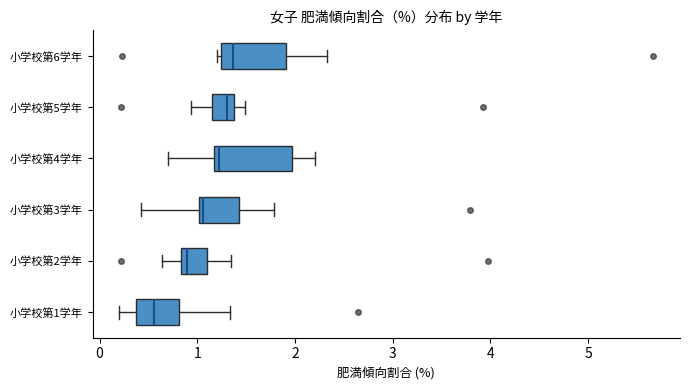

Where does the left whisker of the box for 小学校第3学年 end on the x-axis? The values are not printed on the chart, so give them approximately, as read against the axis.

0.4